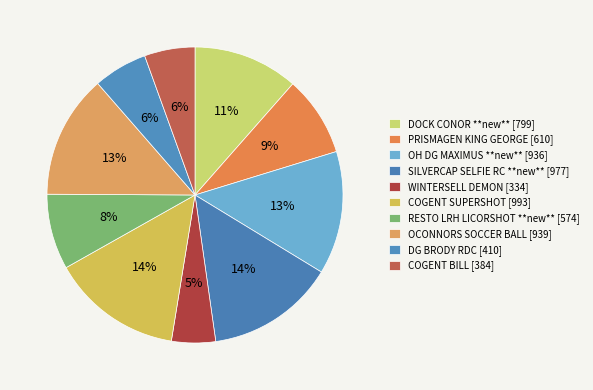

How many slices are in this pie chart?

10